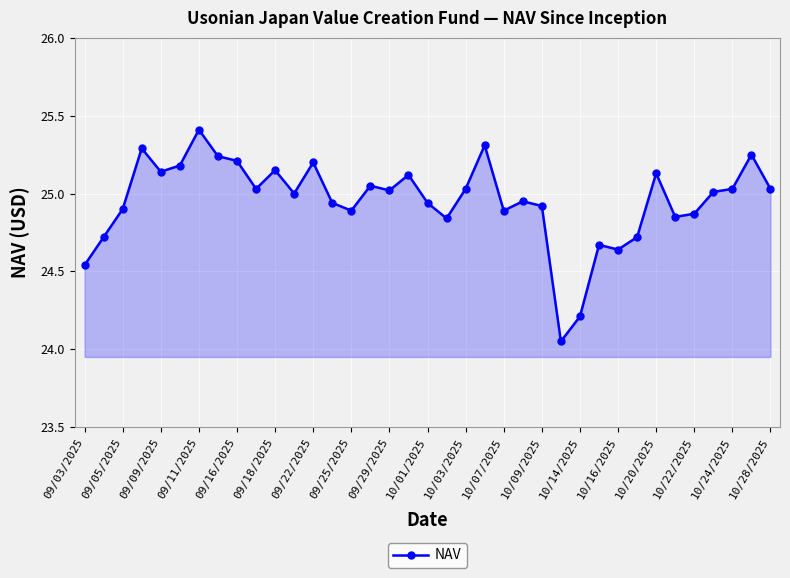

What is the greatest value displayed?

25.4